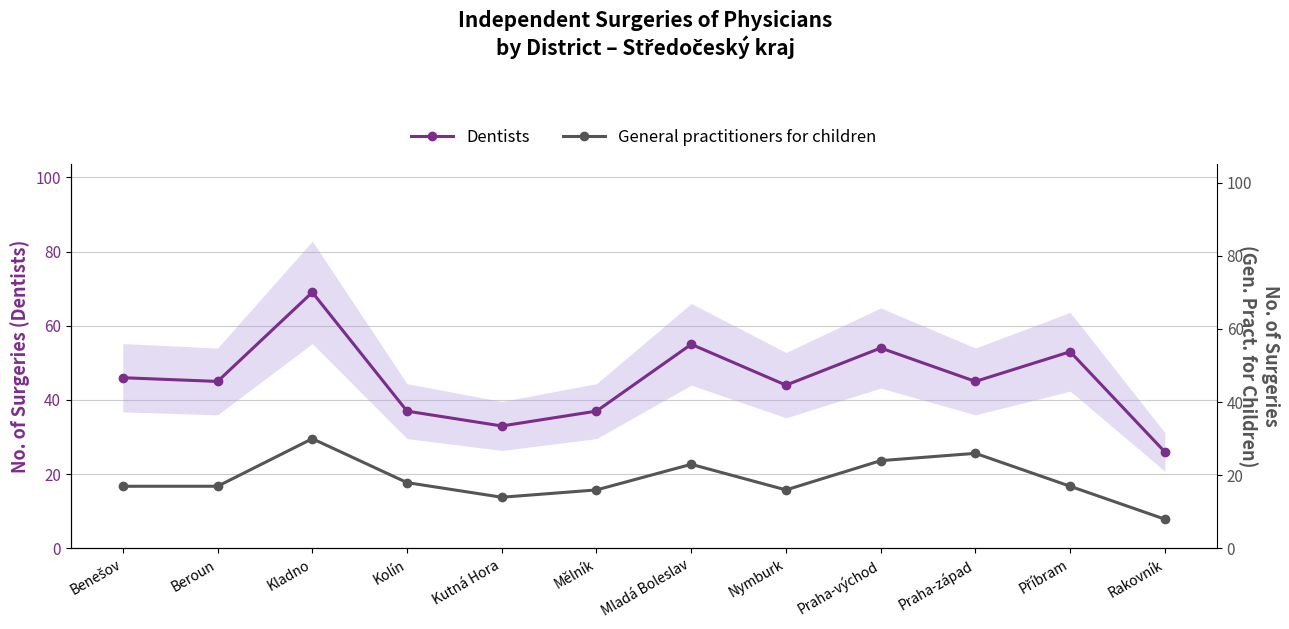

Is this an area chart (filled region under the line)?

No